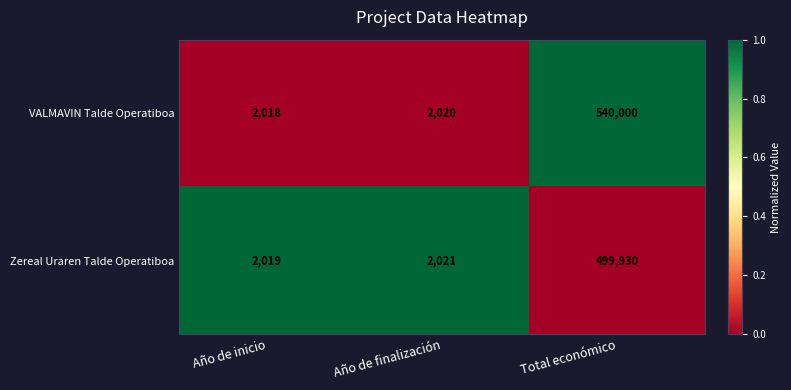

The value of Zereal Uraren Talde Operatiboa at Año de inicio is 974. True or false?

False